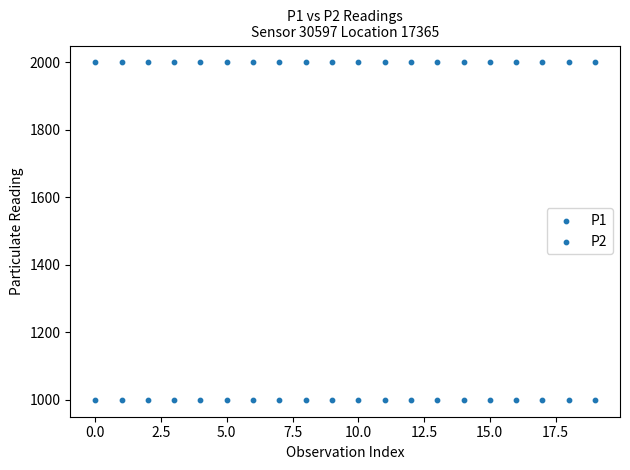

How many points are shown in the scatter plot?

40